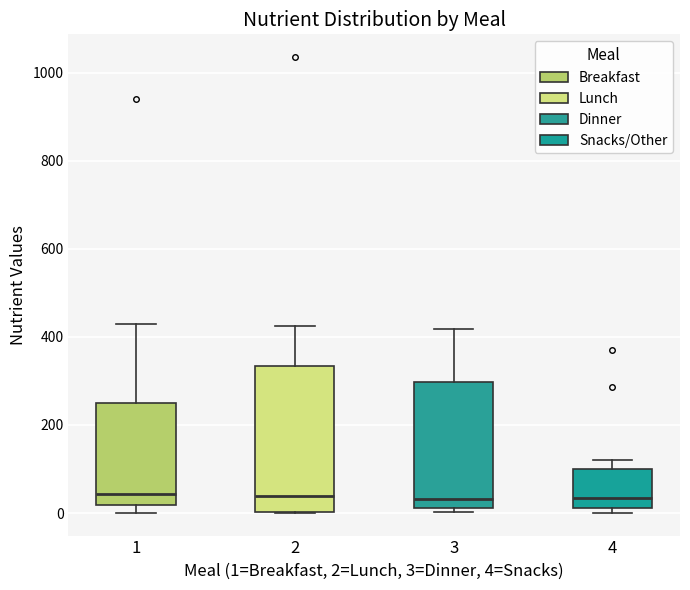

Reading left to right, read every box against the y-axis: the position of its median line, the range the box covers, and the ends of its whiskers. The values are not printed on the chart, so give them approximately, as read against the axis.

1: median 40, box 20 to 260, whiskers 0 to 440
2: median 40, box 0 to 340, whiskers 0 to 420
3: median 40, box 20 to 300, whiskers 0 to 420
4: median 40, box 20 to 100, whiskers 0 to 120